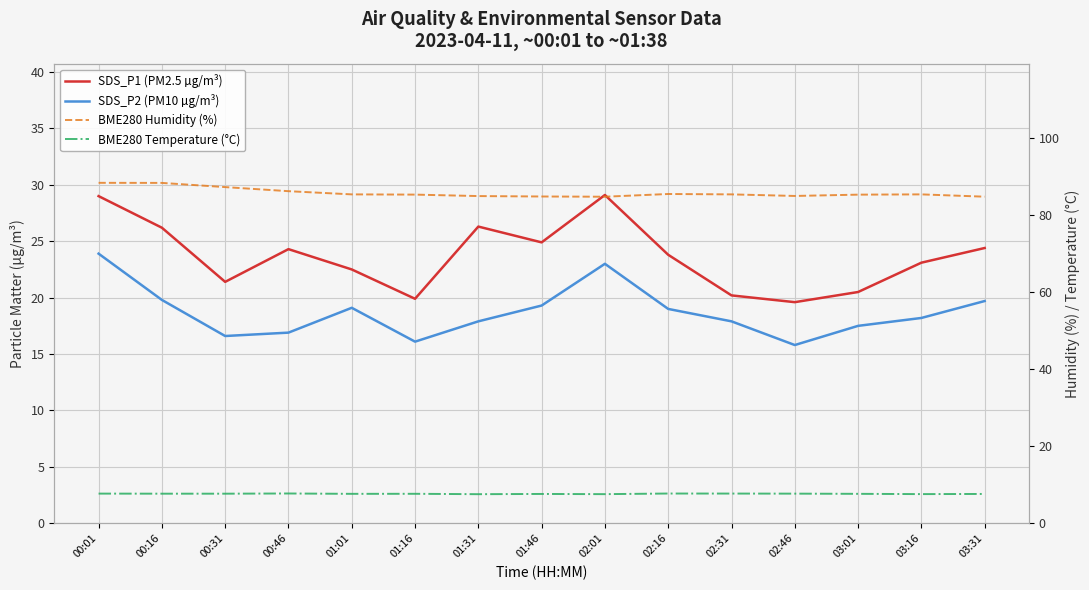

In BME280 Temperature (°C), how many points are lower than both neighbors (excluding endpoints)?

4